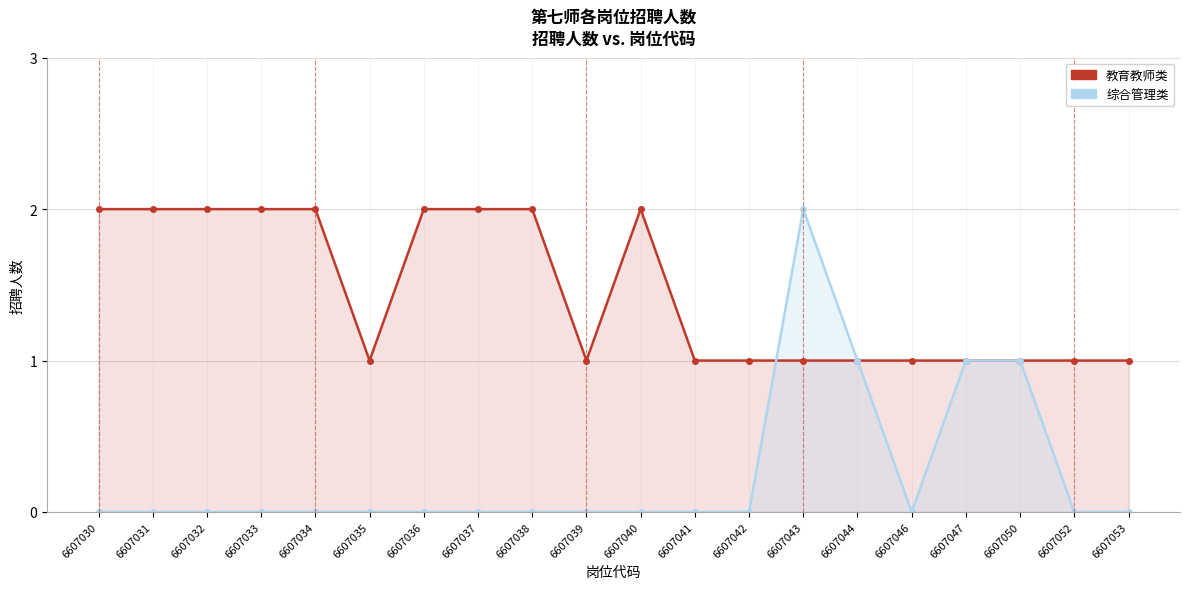

Where is 教育教师类 nearest to the value 1?

6607035